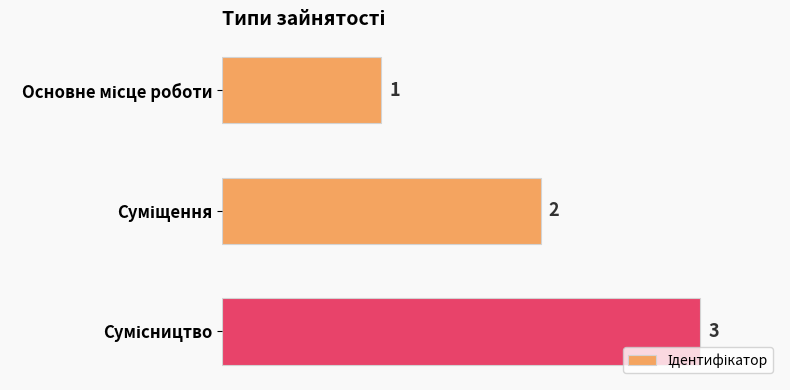

What is the sum of all values?

6